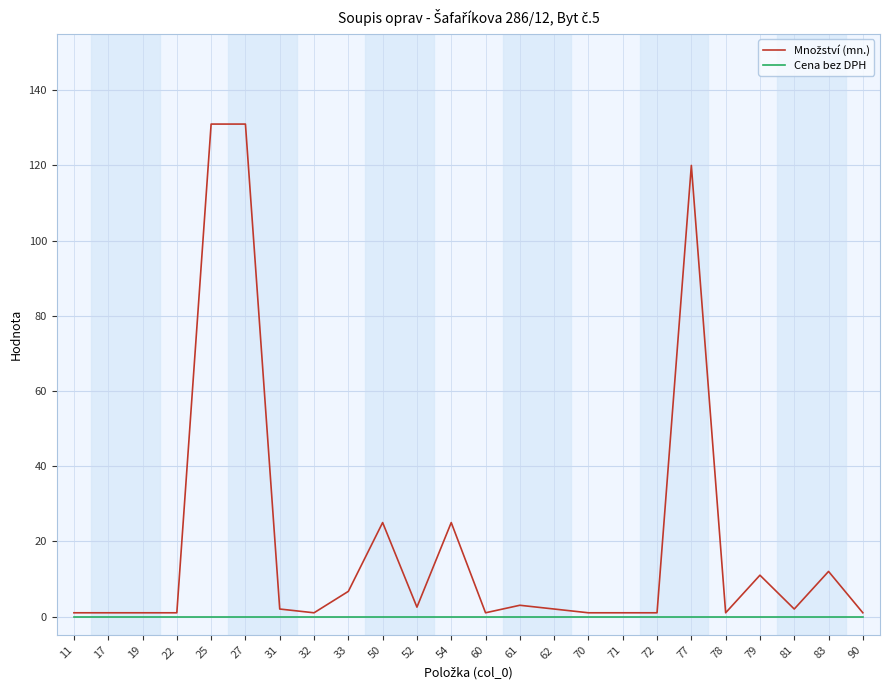

What is the spread (max minus min) of values at 83?

12.0